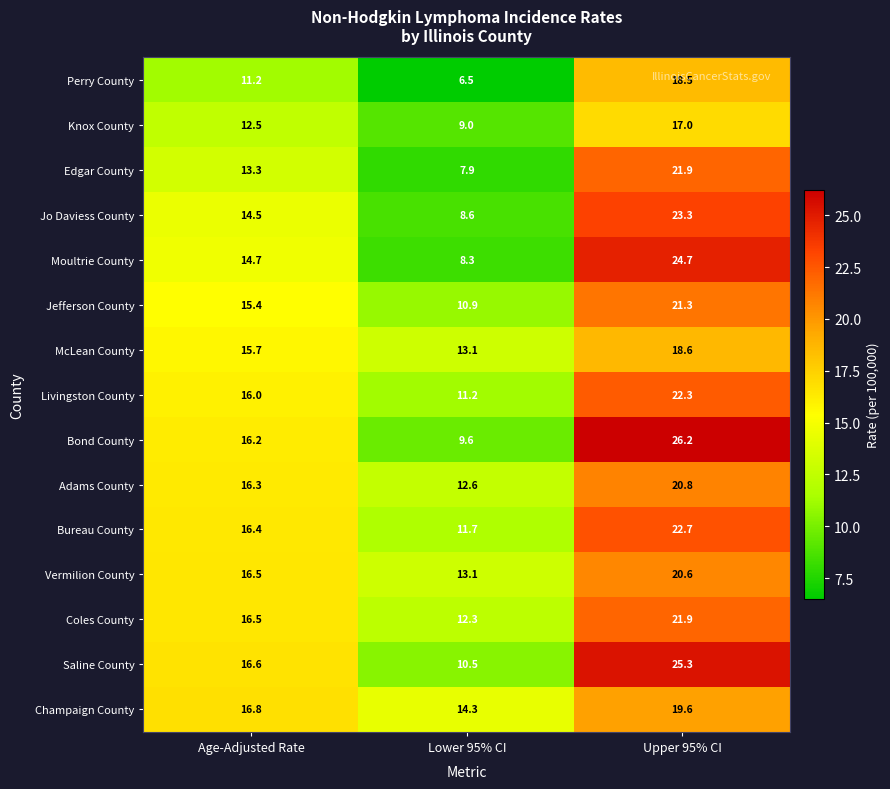

What is the spread (max minus min) of values at Upper 95% CI?

9.2